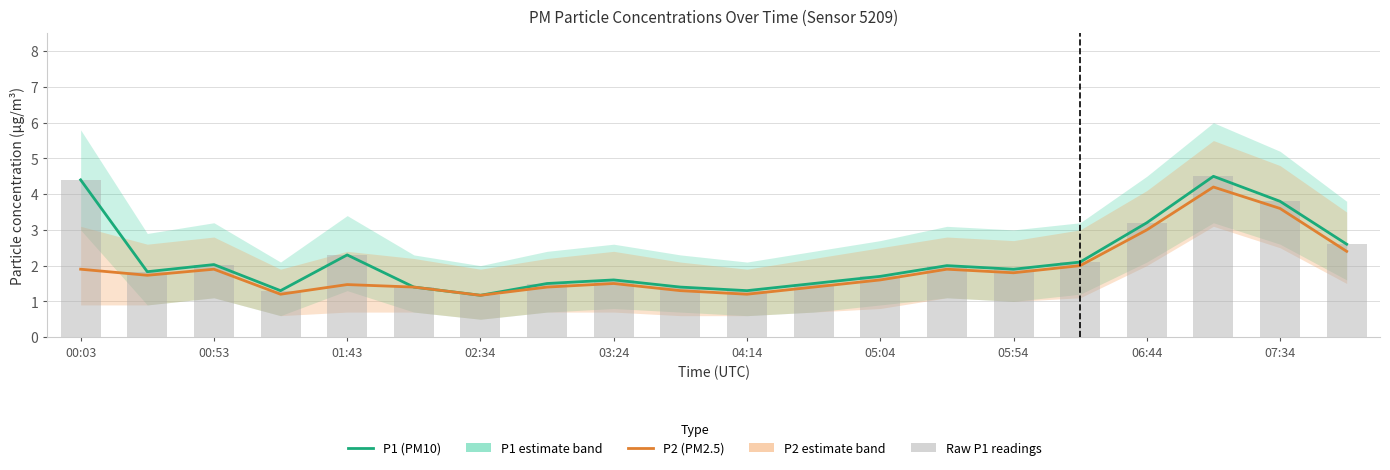

Which series changed the most between 00:03 and 04:14?

P1 (PM10)